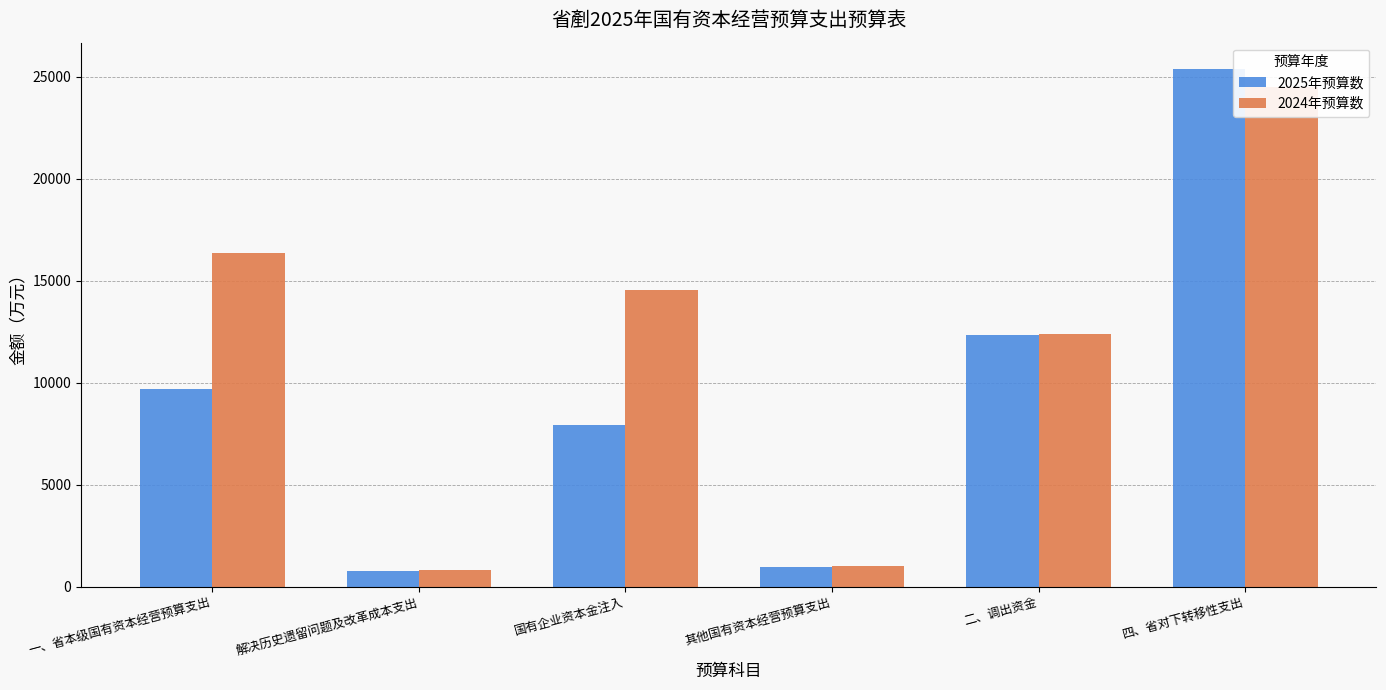

True or false: 2025年预算数 has a value of 8378 at 四、省对下转移性支出.

False